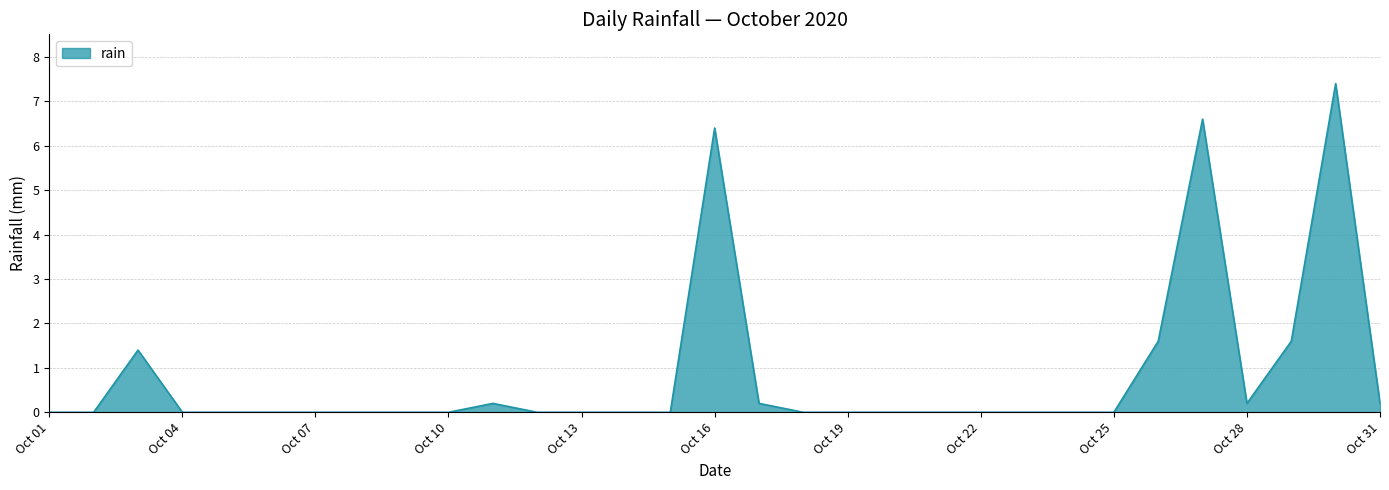

What is the maximum value shown in the chart?

7.4